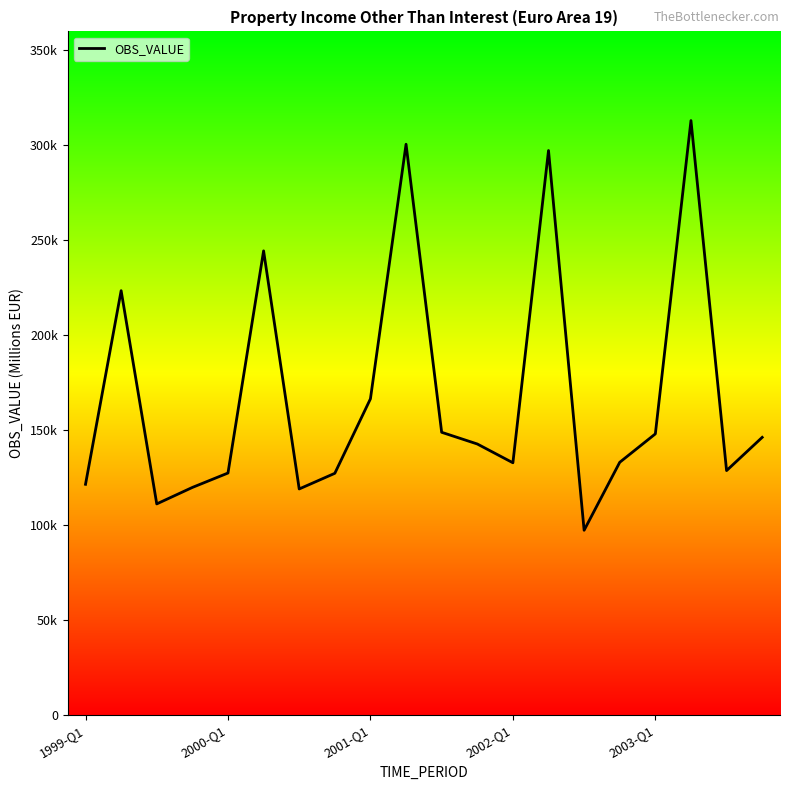

What is the smallest value displayed?

97259.3